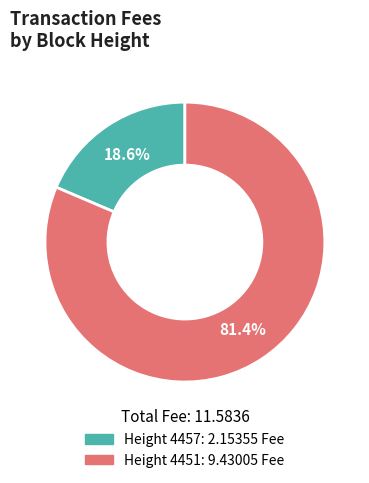

How many slices are in this pie chart?

2